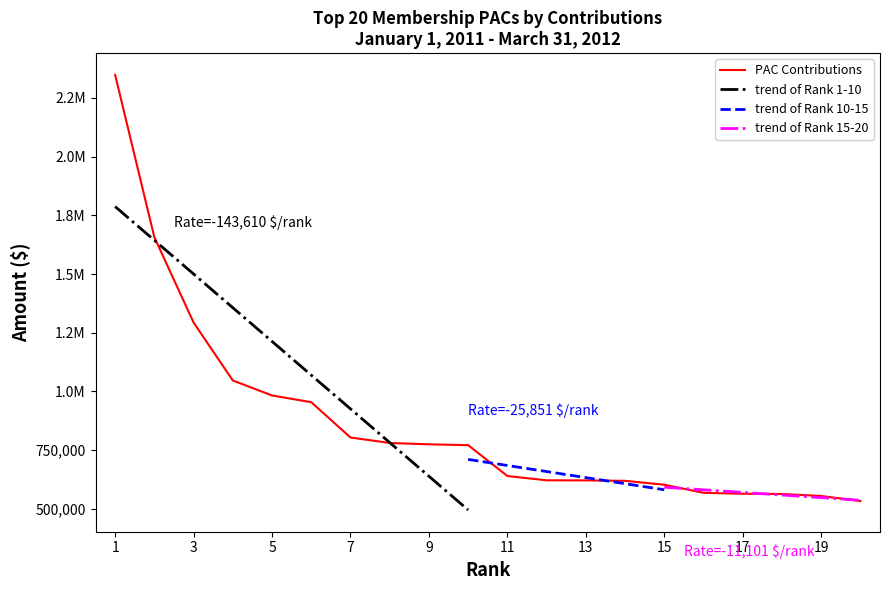

What is the difference between the maximum and minimum values?

1815530.0